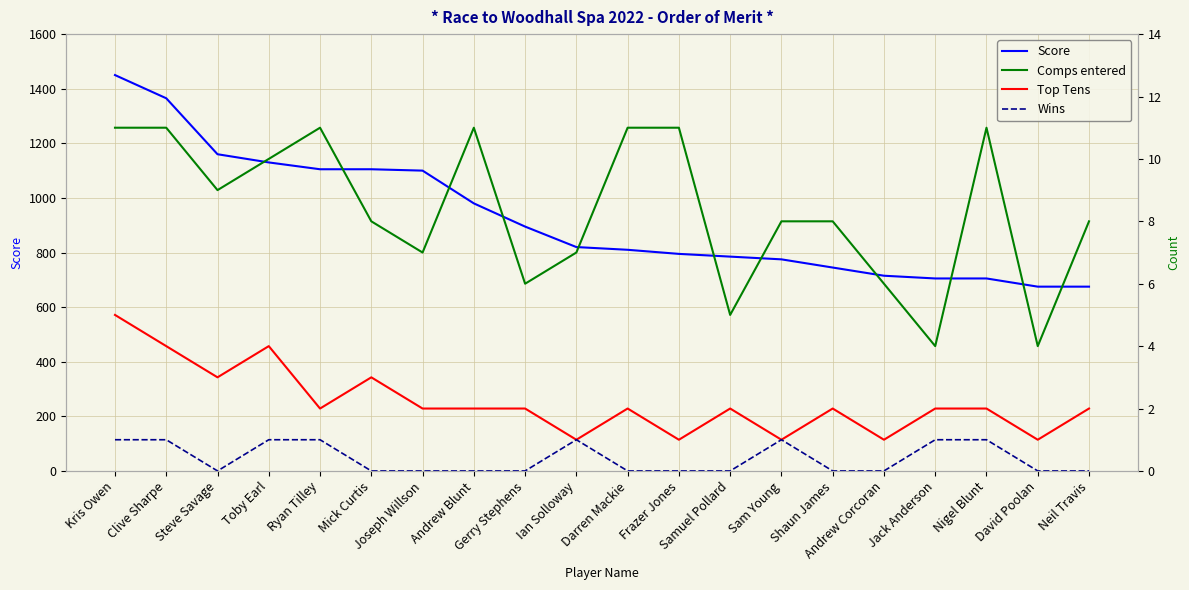

What is the sum of all Top Tens values?

44